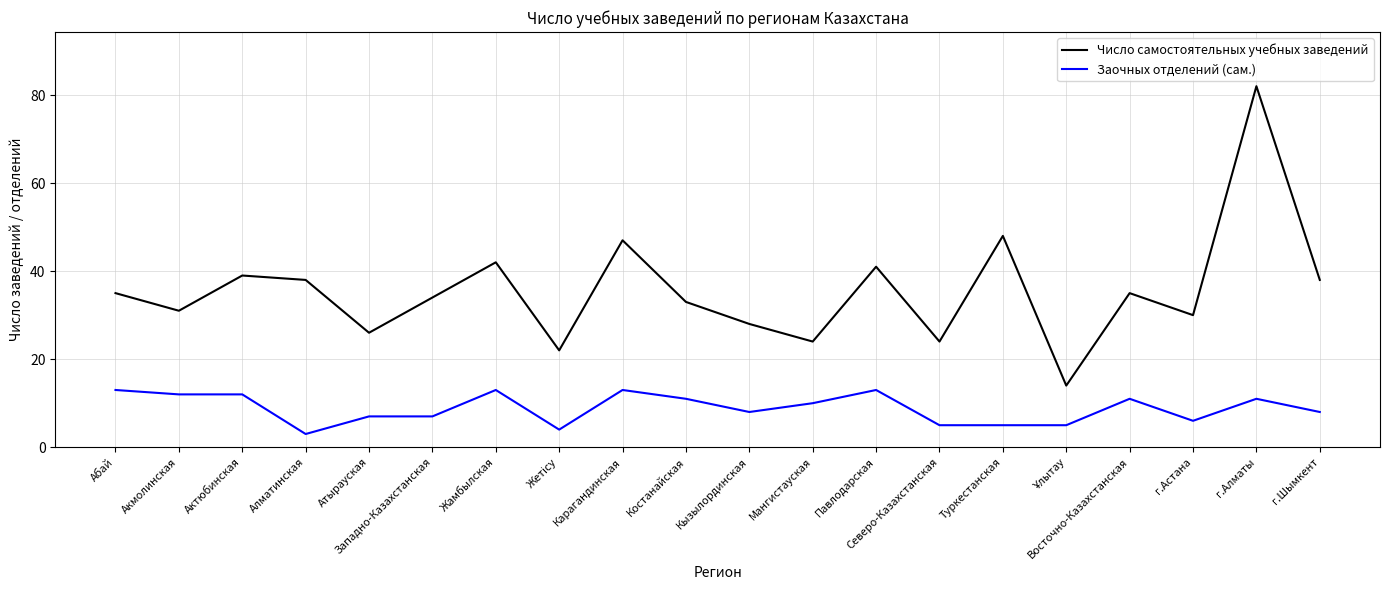

What position from the left is г.Алматы?

19